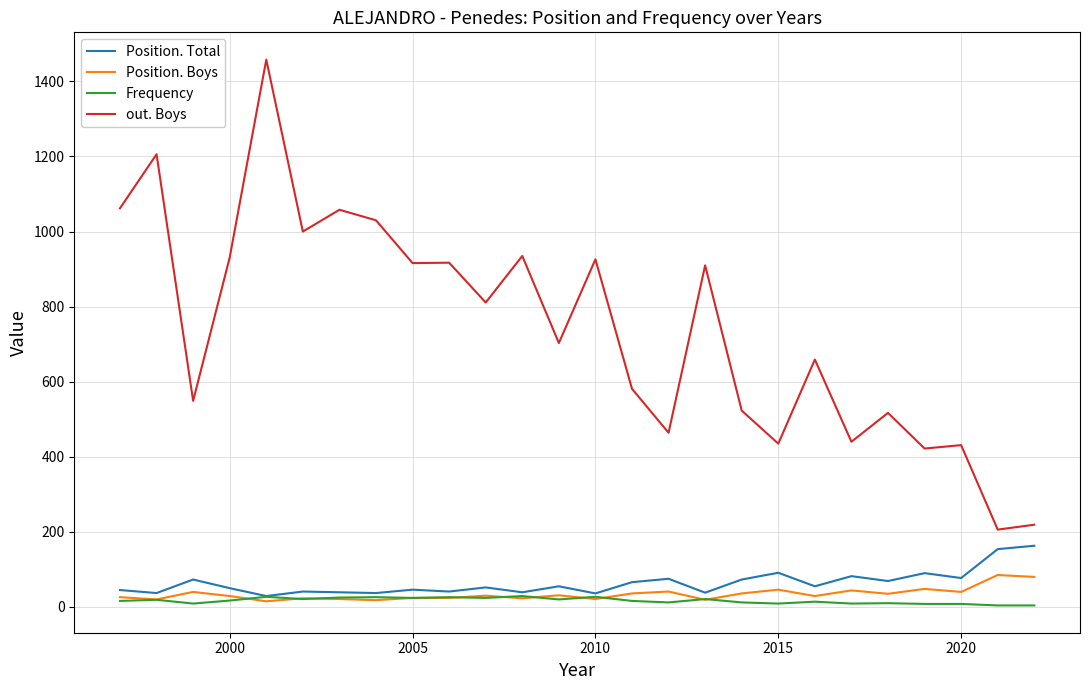

In Position. Boys, how many points are lower than both neighbors (excluding endpoints)?

9